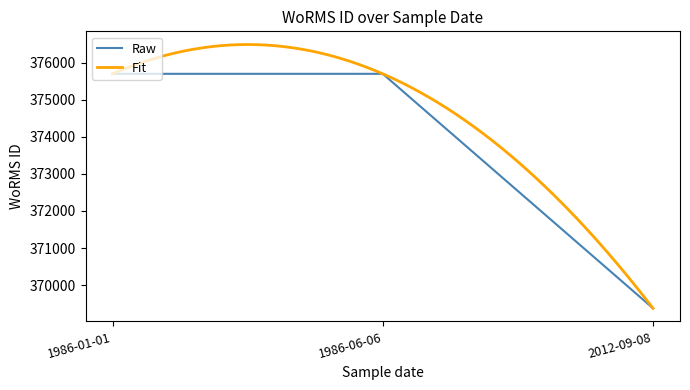

Does the chart have visible grid lines?

No